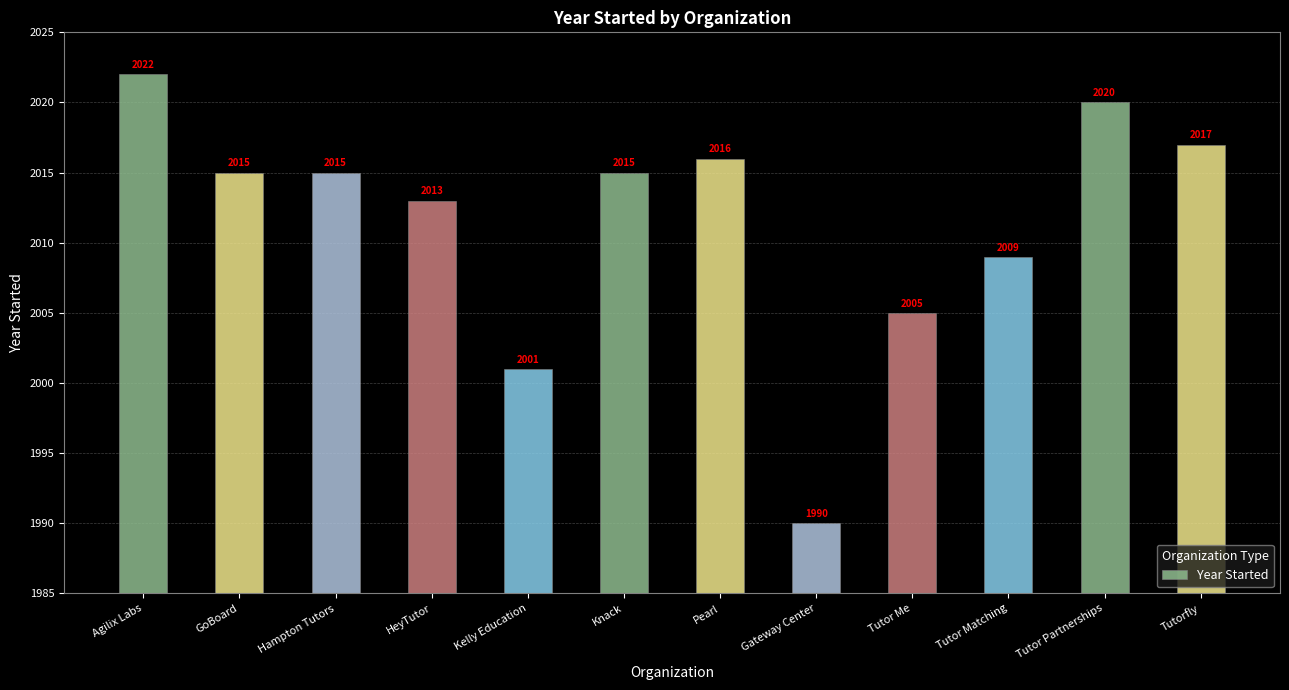

What is the label of the 5th bar from the left?

Kelly Education